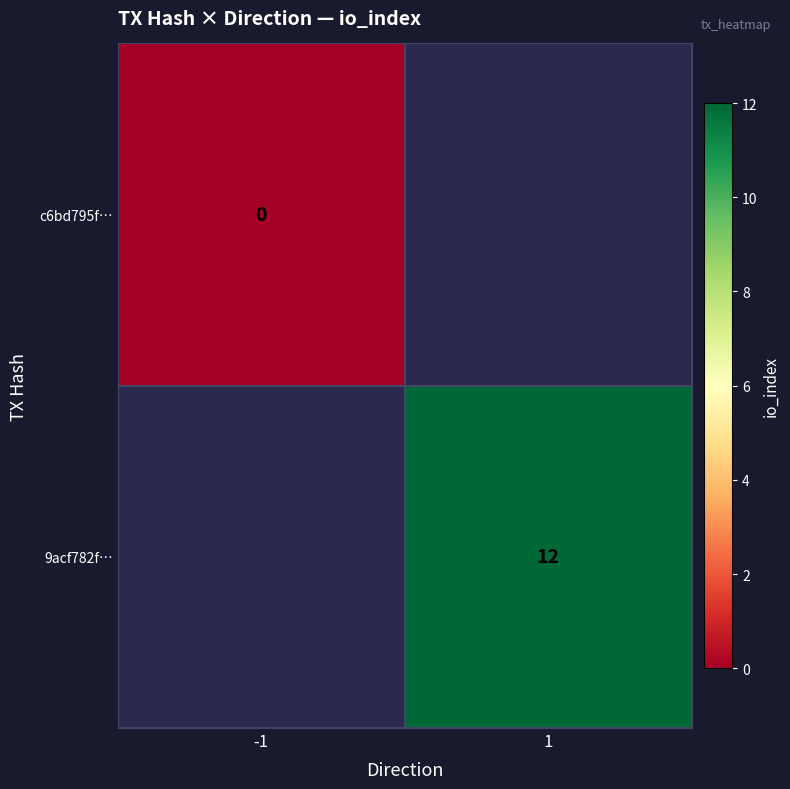

True or false: 9acf782f… has a value of 17.4 at 1.

False